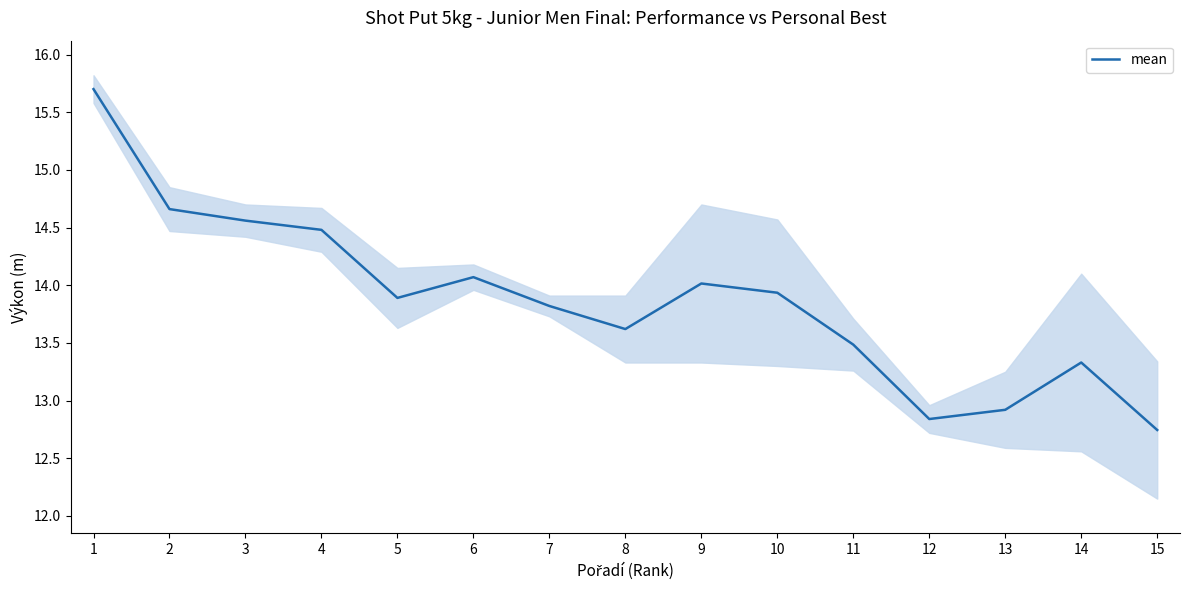

The chart shows a value of 8.3 at 14. True or false?

False